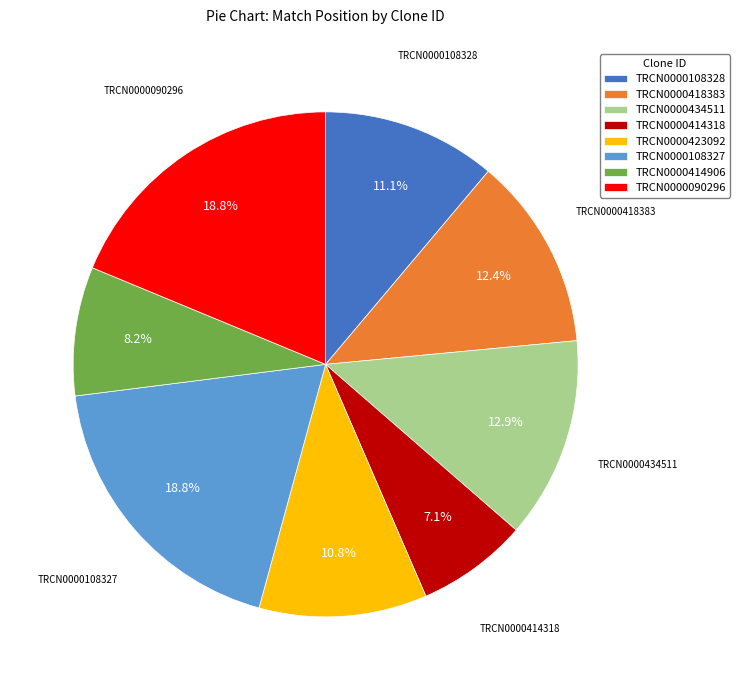

To the nearest percent, what percentage of the pie is TRCN0000414906?

8%